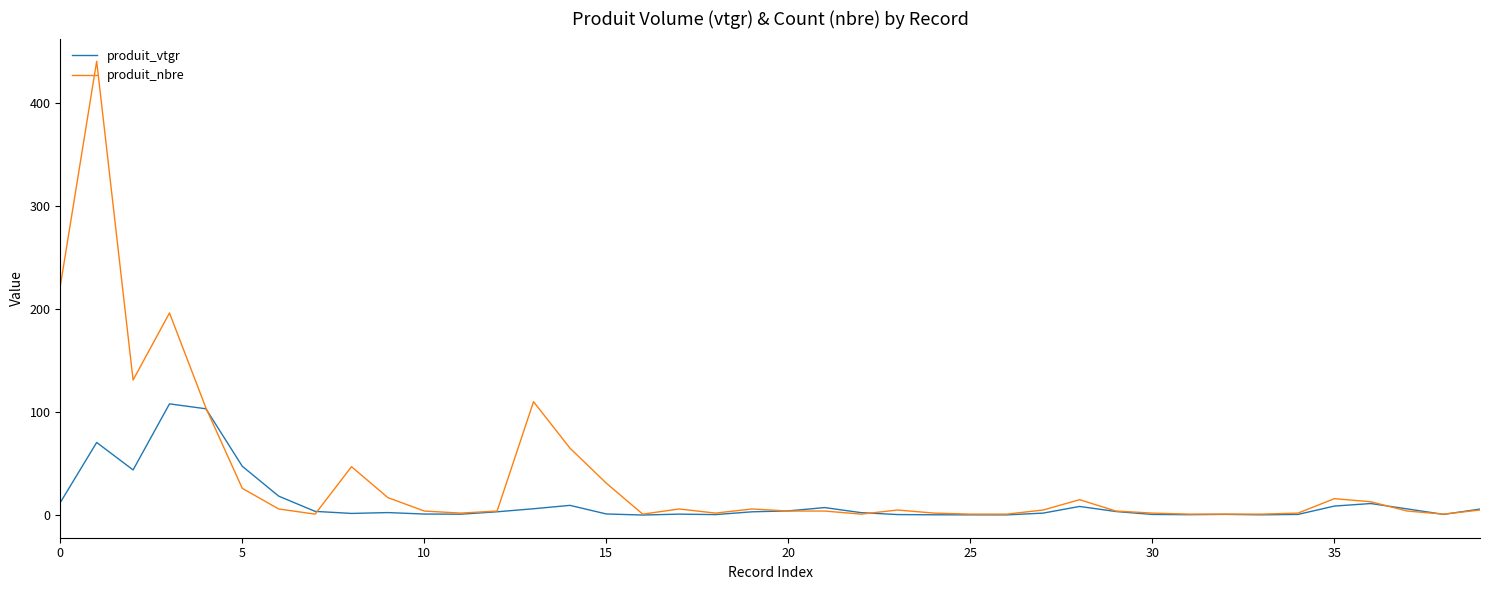

What is the maximum value for produit_vtgr?

107.9